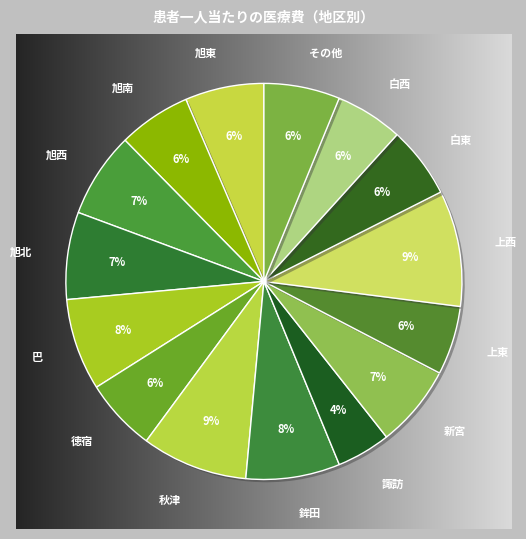

Combined, do 白東 and 鉾田 account for over 50%?

No